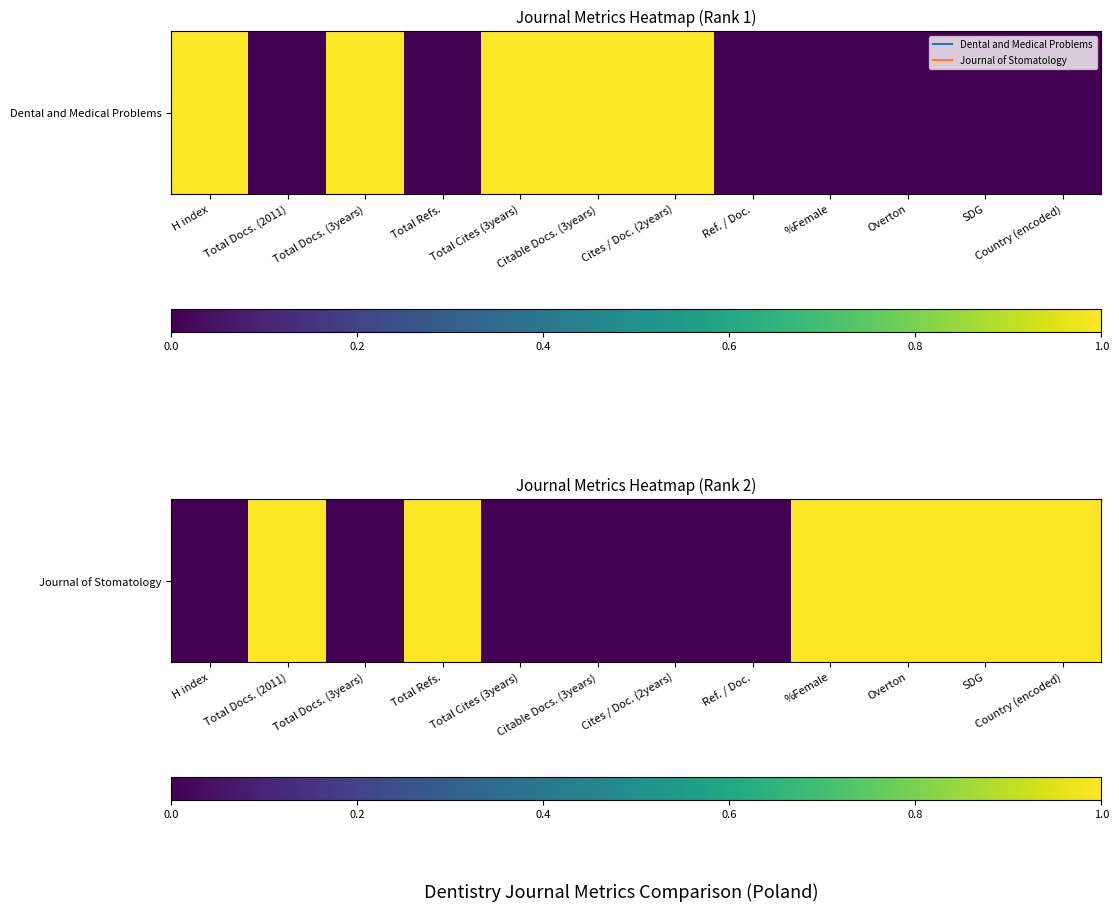

Is it true that the value at Total Cites (3years) is 0?

False